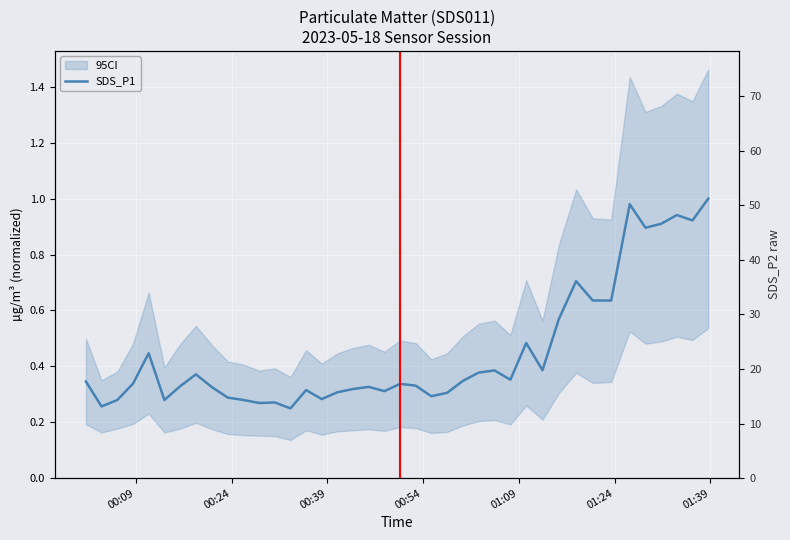

The value at 33 is 0.2. True or false?

False